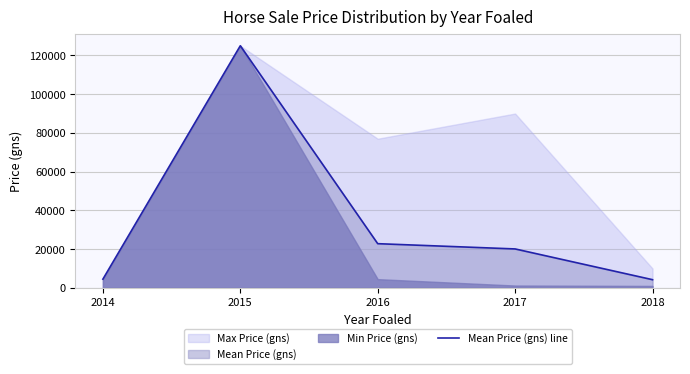

The value at 2016 is 40450.3. True or false?

False